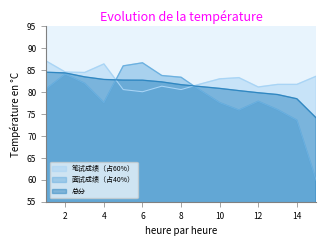

Reading left to right, transcribe all the data shown in this chart.

笔试成绩（占60%）: 1=87.1	2=84.6	3=84.5	4=86.4	5=80.6	6=80.1	7=81.4	8=80.6	9=81.9	10=83.0	11=83.3	12=81.2	13=81.8	14=81.8	15=83.6
面试成绩（占40%）: 1=80.7	2=84.1	3=82.0	4=77.6	5=86.0	6=86.7	7=83.8	8=83.4	9=80.4	10=77.6	11=75.9	12=77.9	13=76.0	14=73.6	15=59.9
总分: 1=84.5	2=84.4	3=83.5	4=82.9	5=82.8	6=82.7	7=82.3	8=81.7	9=81.3	10=80.9	11=80.3	12=79.9	13=79.5	14=78.5	15=74.1